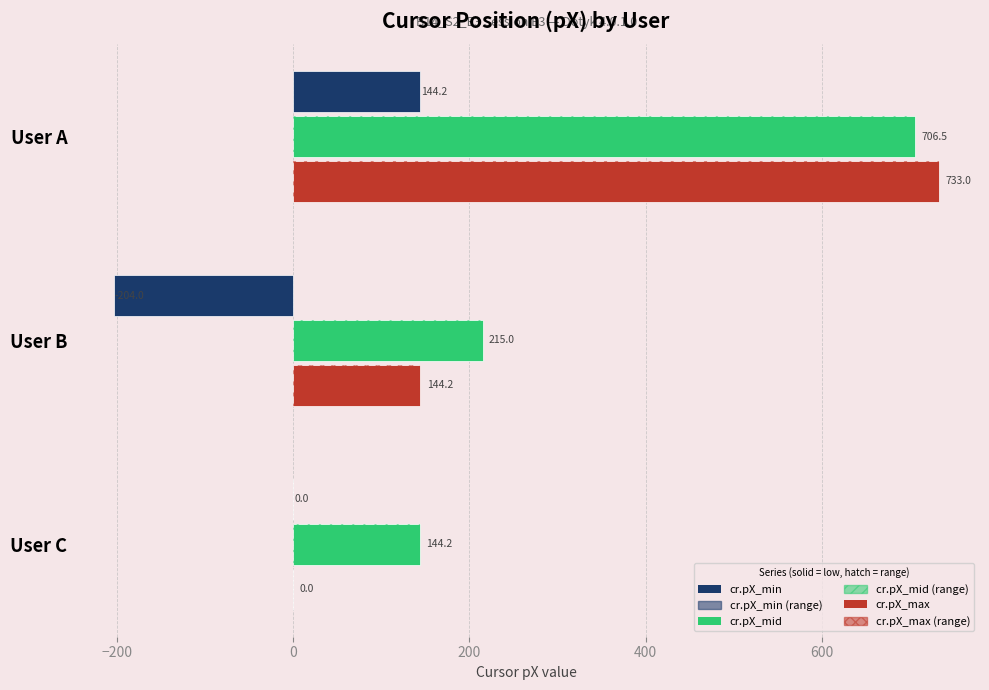

At how many categories does at least one series exceed -148?

3